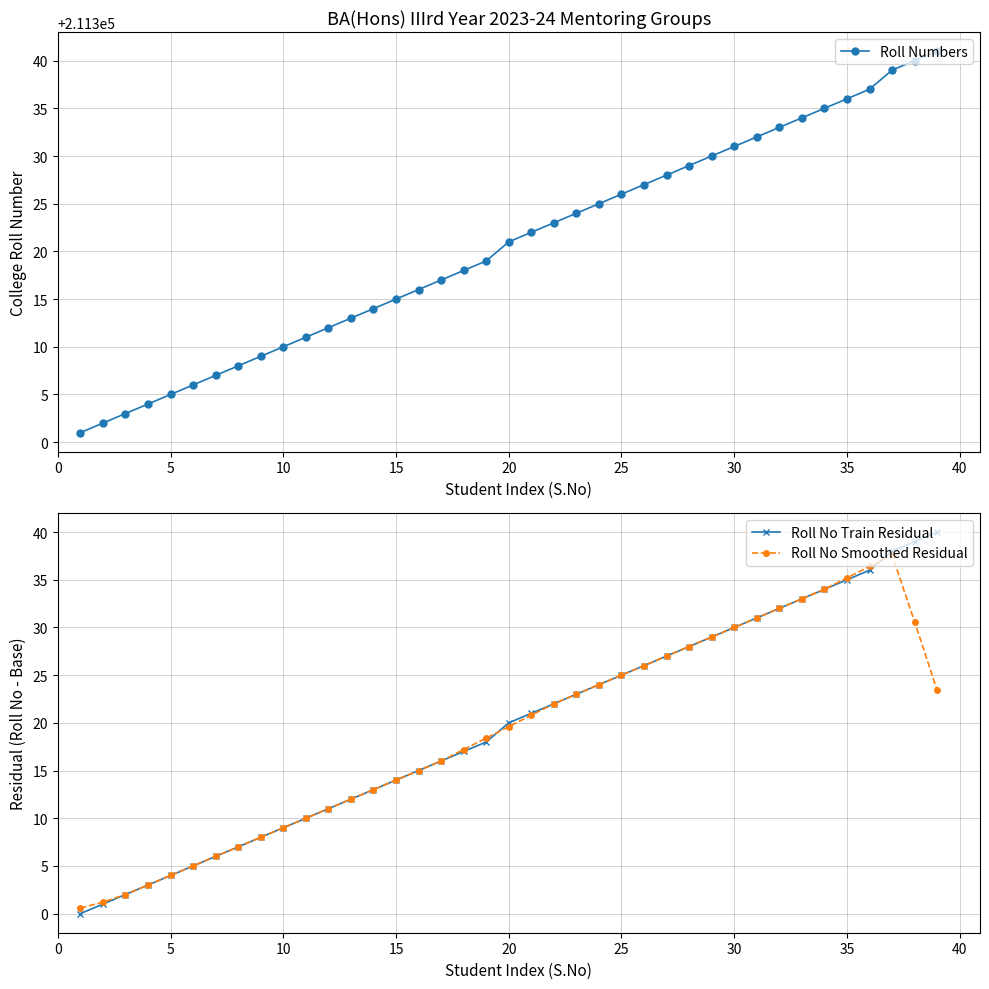

True or false: Roll No Train Residual has more than 0 points higher than both neighbors.

False